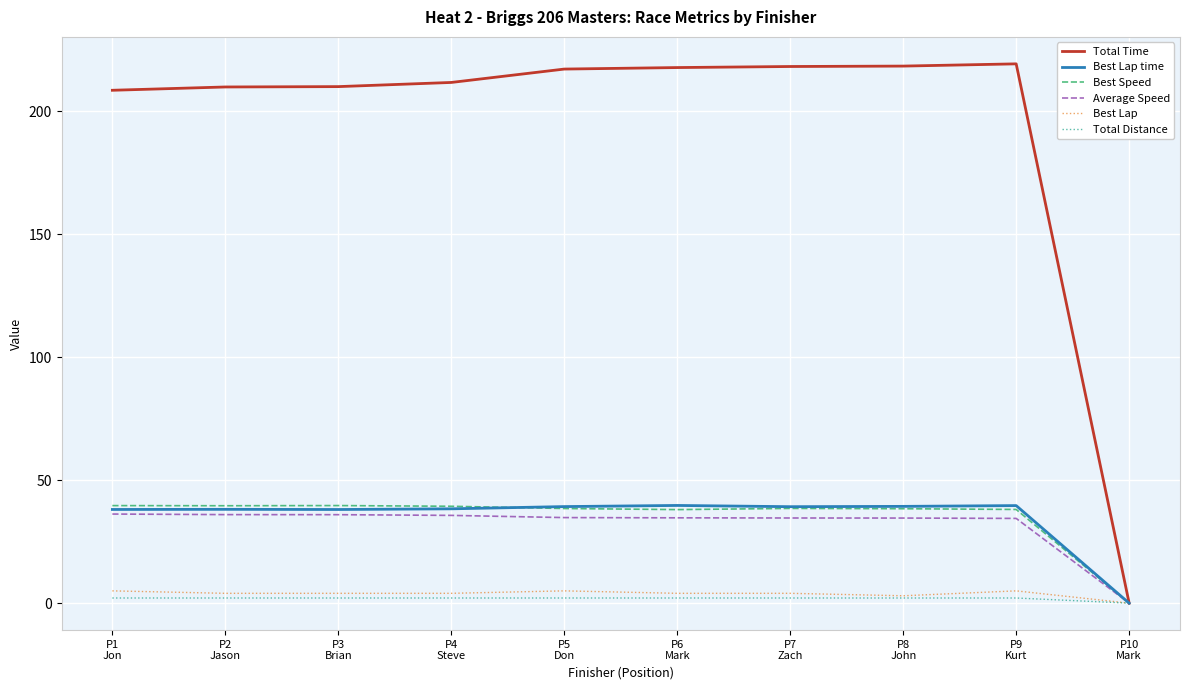

Is this an area chart (filled region under the line)?

No